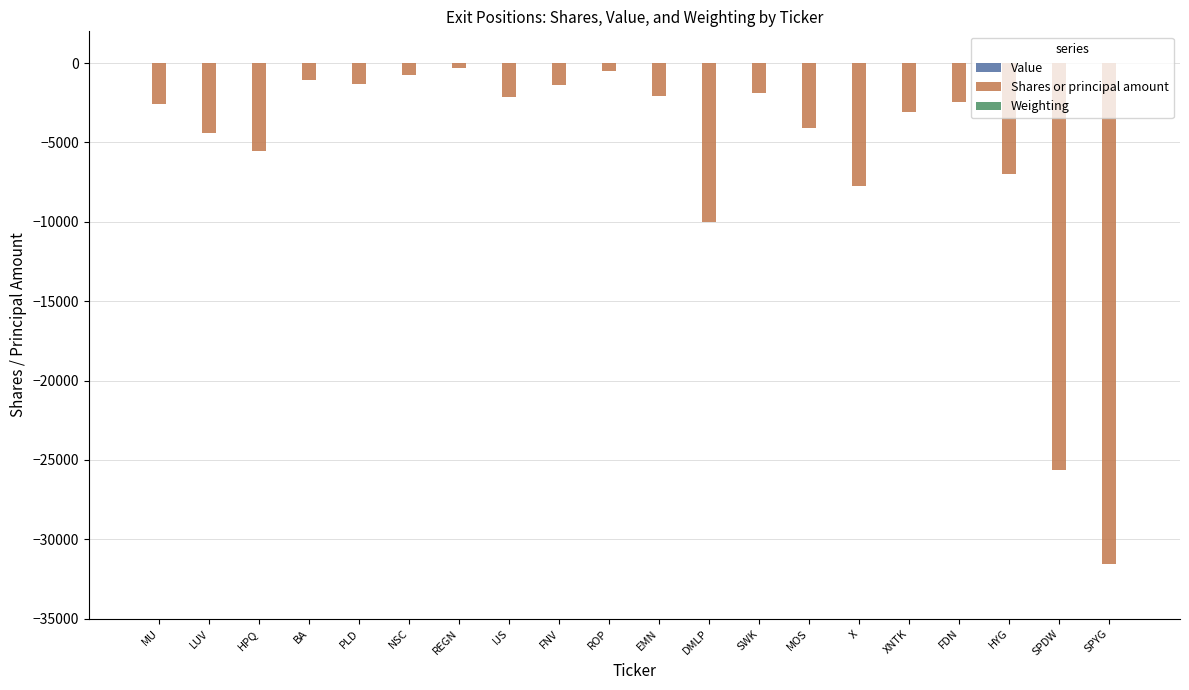

Are the bars grouped side by side (vs. stacked)?

Yes